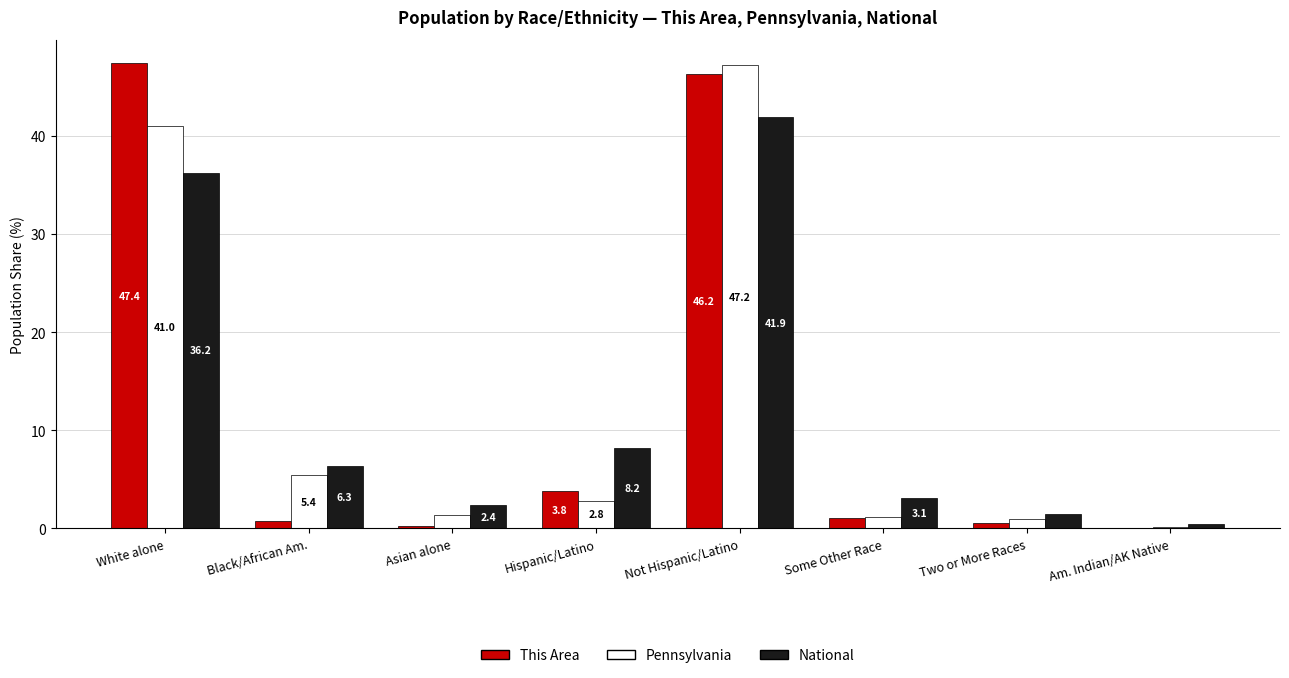

What are all the series names shown in the legend?

This Area, Pennsylvania, National